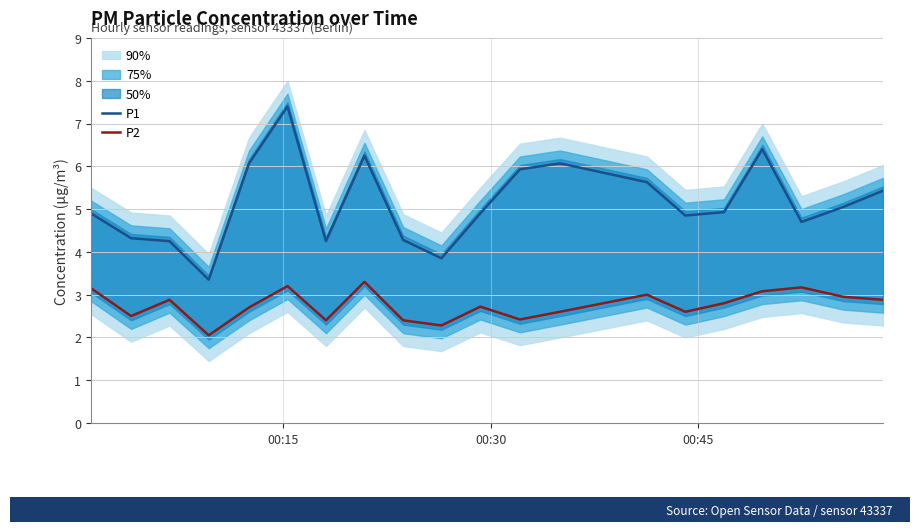

What is the maximum value shown in the chart?

7.4